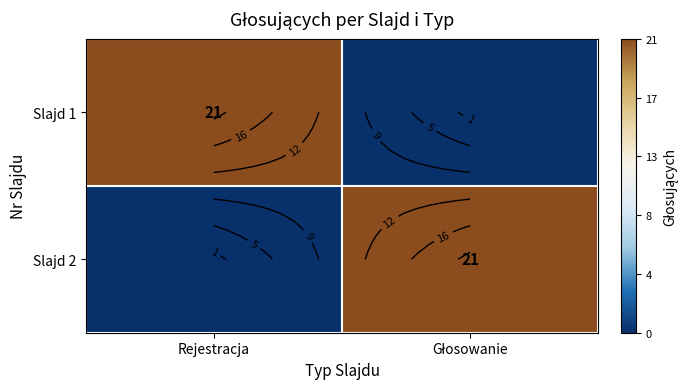

How many series are shown in this chart?

2